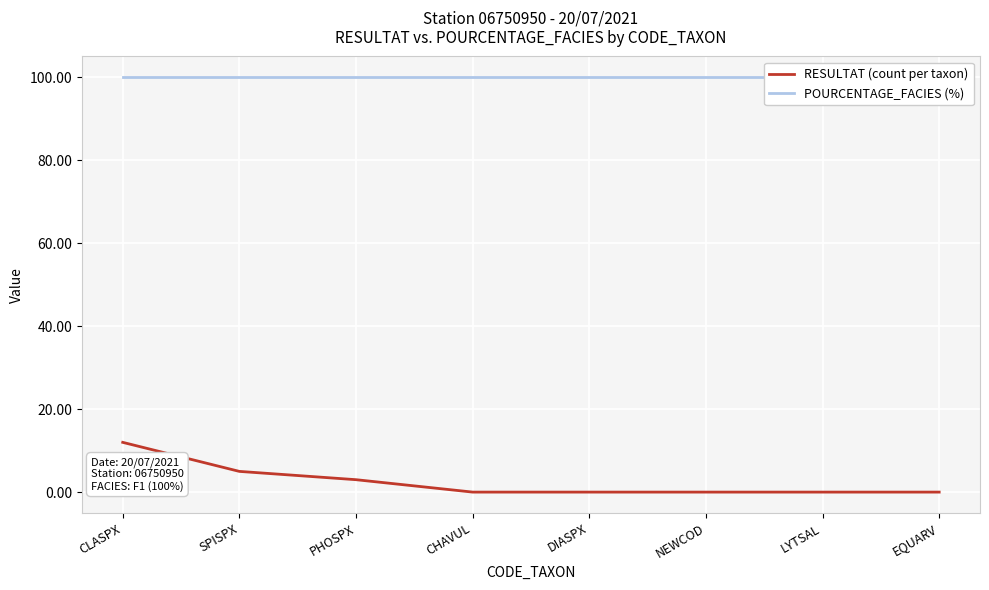

Read the RESULTAT (count per taxon) value at CLASPX.

12.0